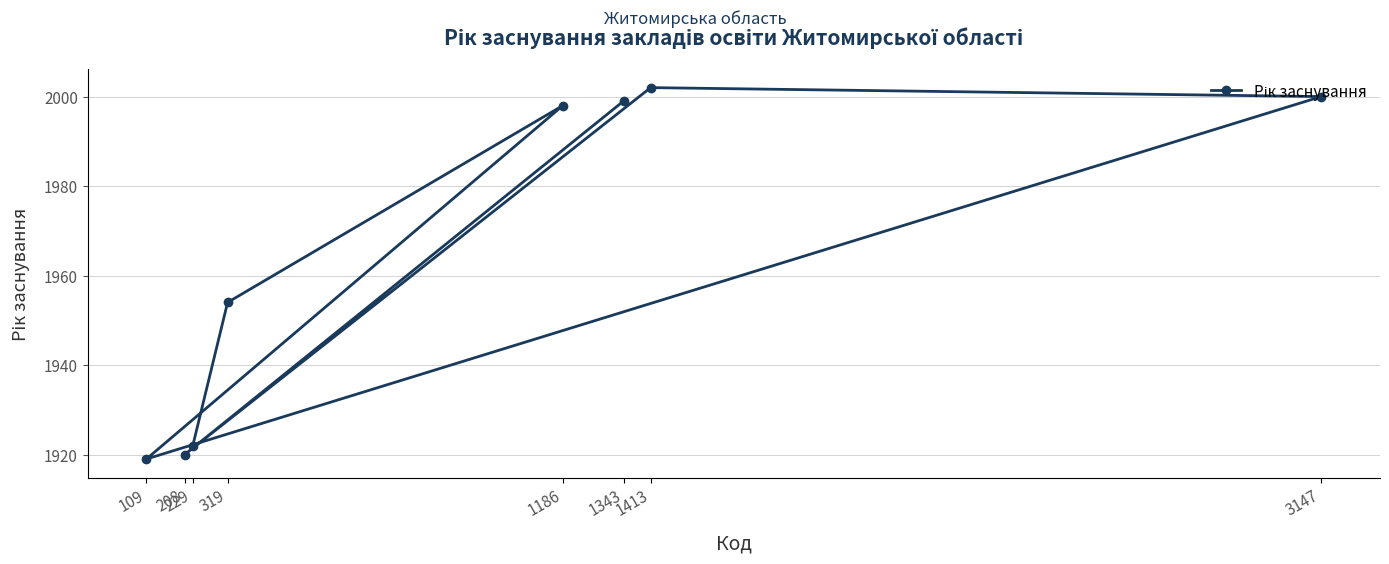

Count the number of data series in this chart.

1